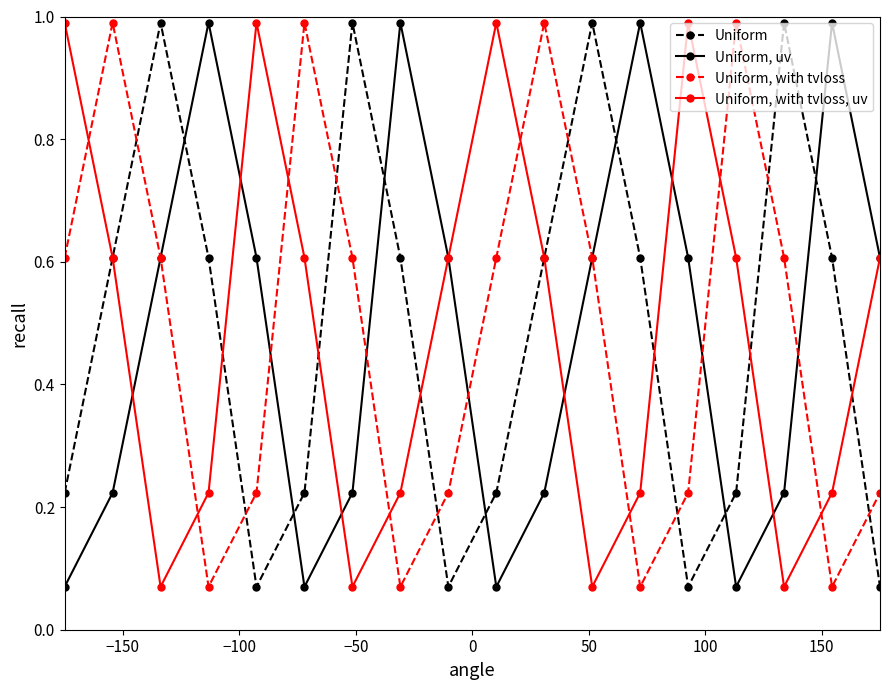

True or false: Uniform has more than 1 interior local peaks.

True